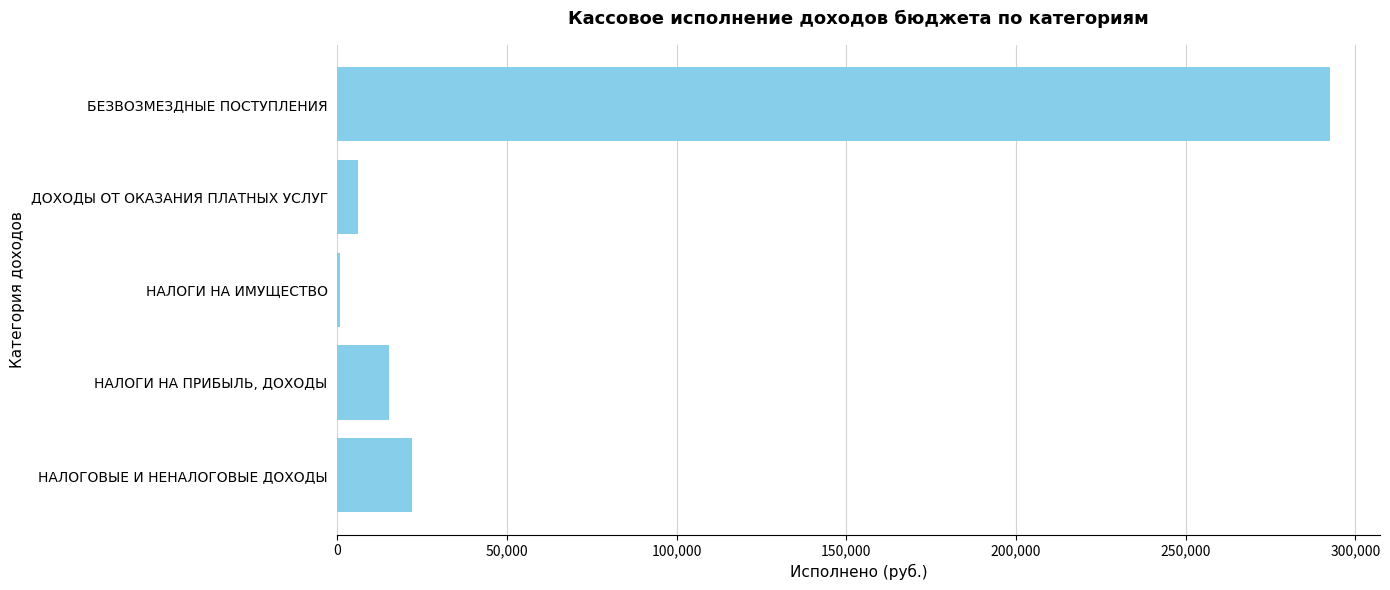

Reading top to bottom, transcribe all the data shown in this chart.

БЕЗВОЗМЕЗДНЫЕ ПОСТУПЛЕНИЯ=292600.0	ДОХОДЫ ОТ ОКАЗАНИЯ ПЛАТНЫХ УСЛУГ=6012.5	НАЛОГИ НА ИМУЩЕСТВО=798.7	НАЛОГИ НА ПРИБЫЛЬ, ДОХОДЫ=15108.5	НАЛОГОВЫЕ И НЕНАЛОГОВЫЕ ДОХОДЫ=21919.7